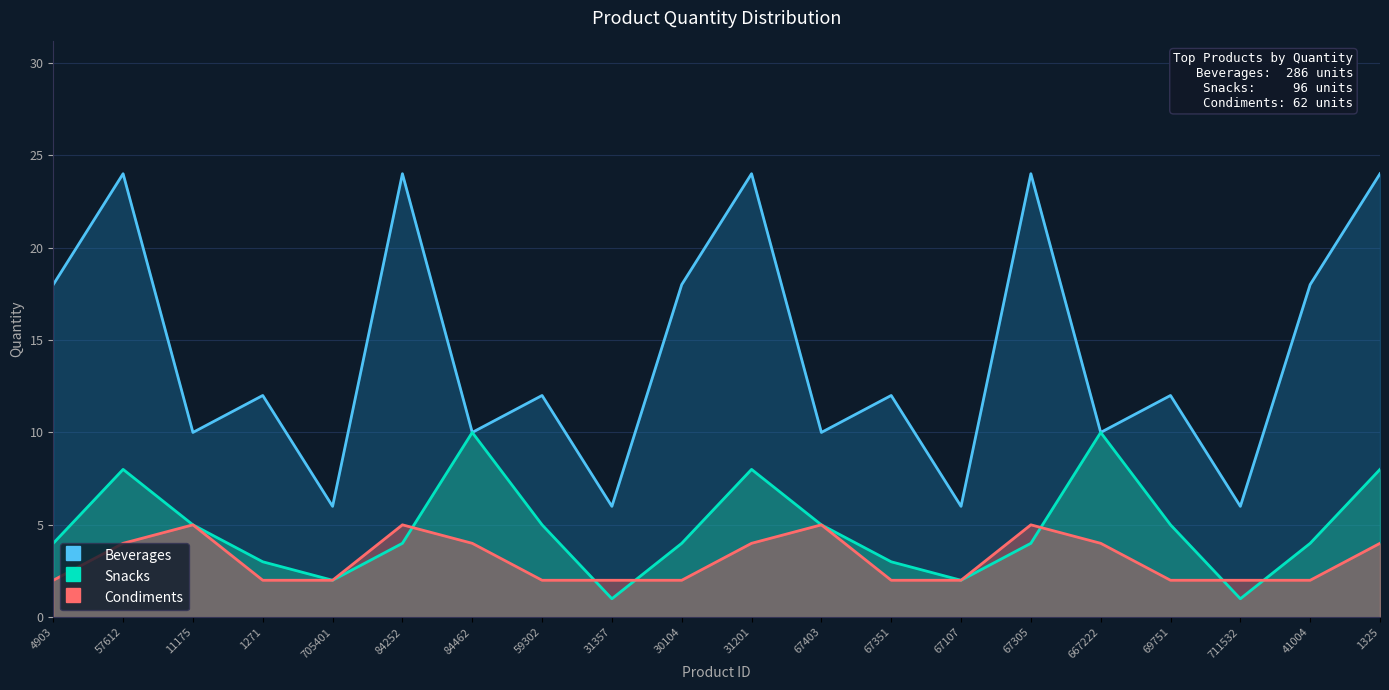

What is the total value across all series at 31201?

36